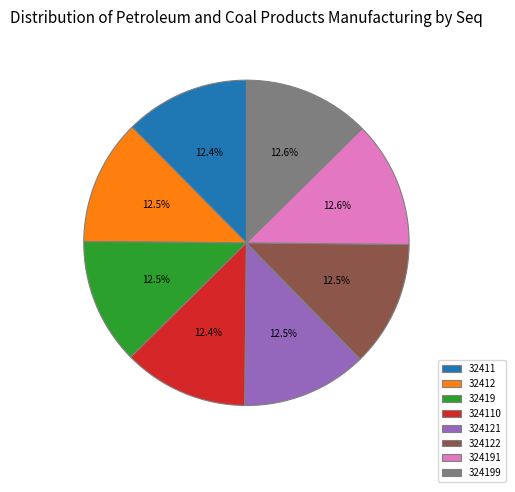

What is the ratio of the value at 324121 to the value at 32412?

1.0